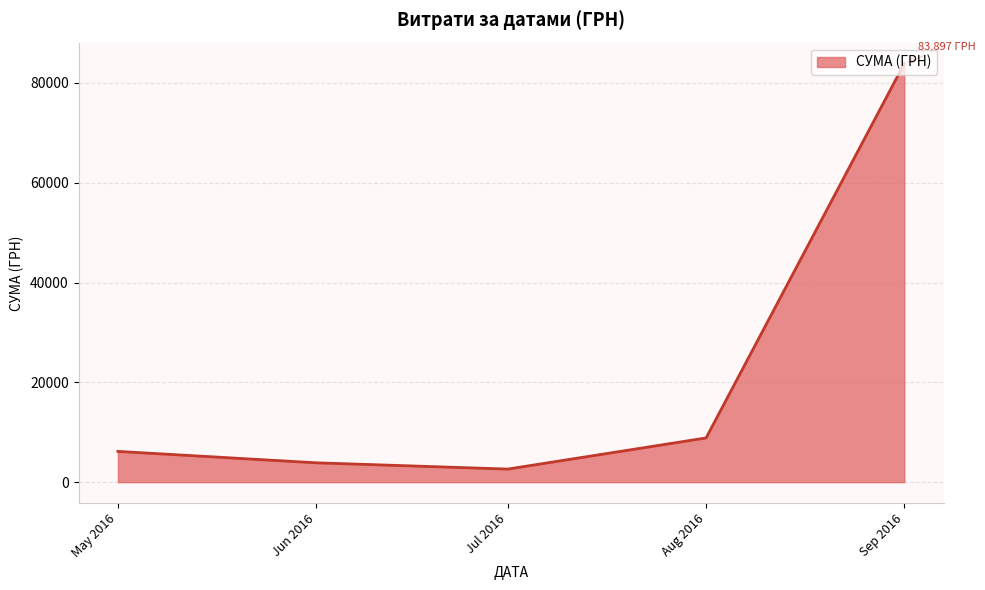

The chart shows a value of 2621.0 at Jul 2016. True or false?

True